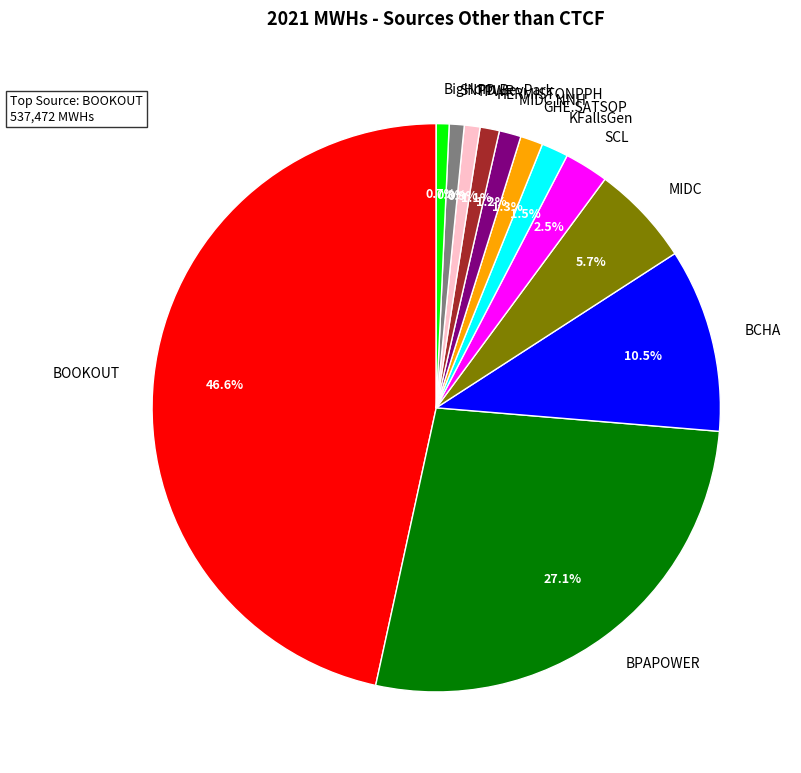

Is BOOKOUT the majority of the pie?

No